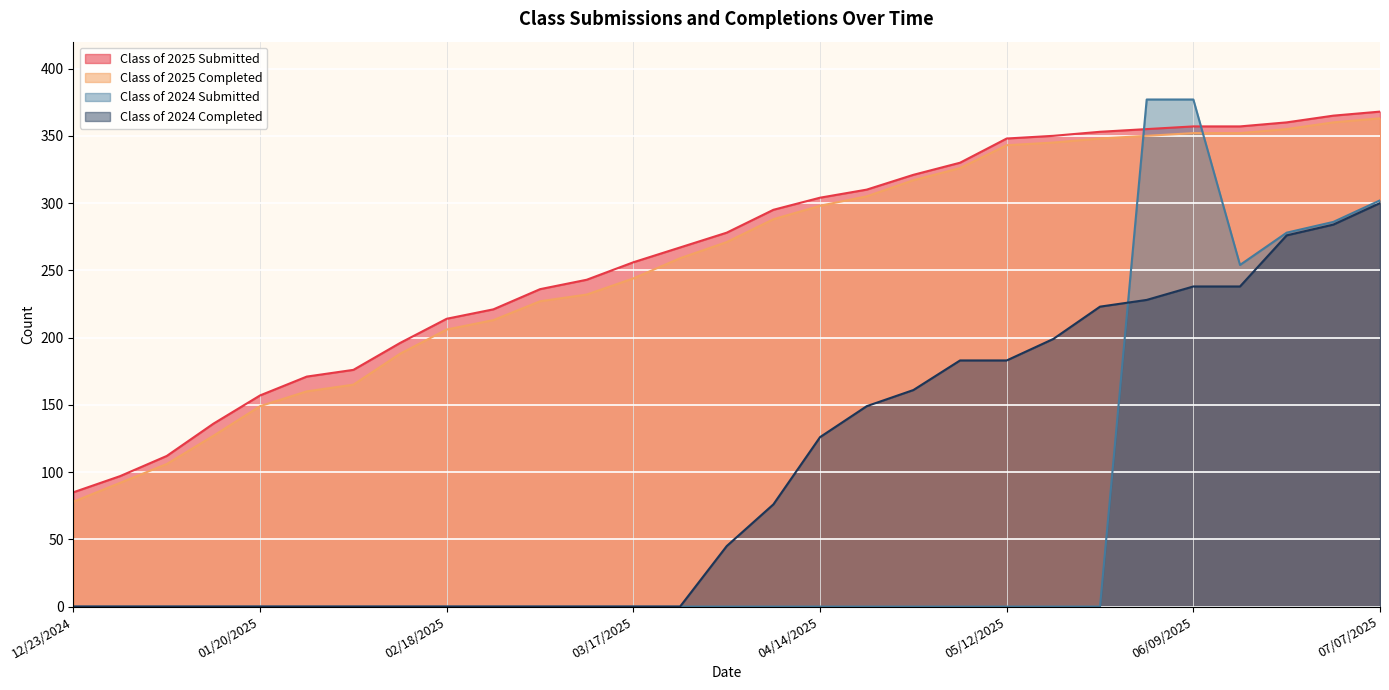

What are all the series names shown in the legend?

Class of 2025 Submitted, Class of 2025 Completed, Class of 2024 Submitted, Class of 2024 Completed